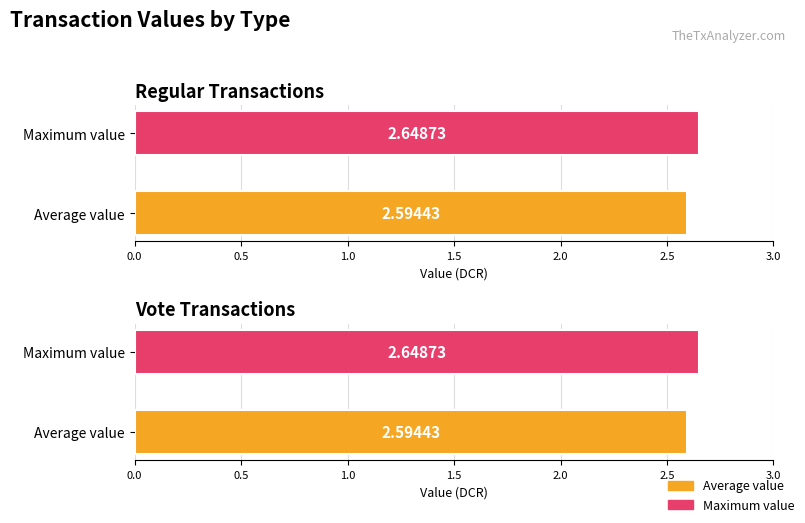

The chart shows a value of 3.5 at 88. True or false?

False